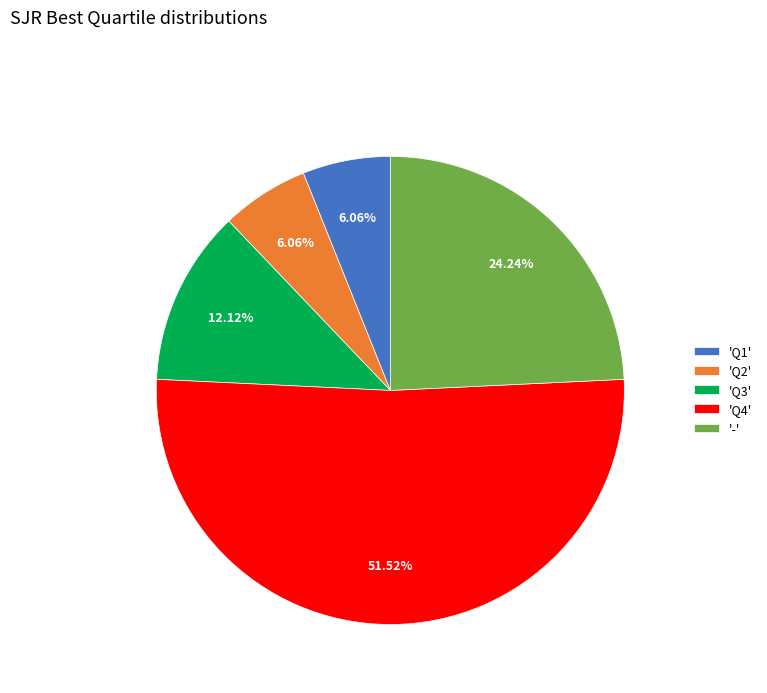

Approximately how many times larger is the value at 'Q1' compared to 'Q3'?

0.5